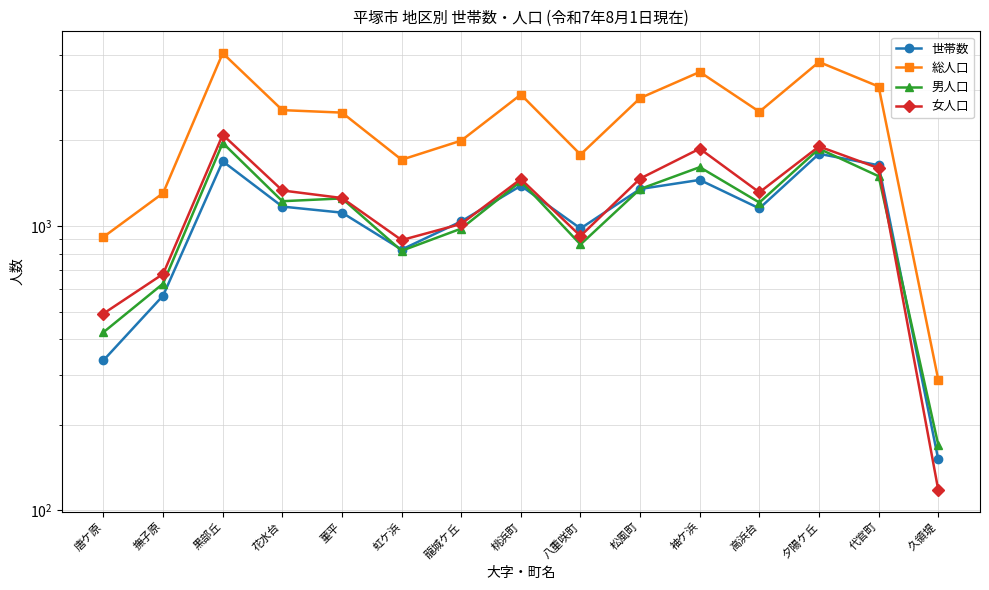

Which series has the largest total across all categories?

総人口